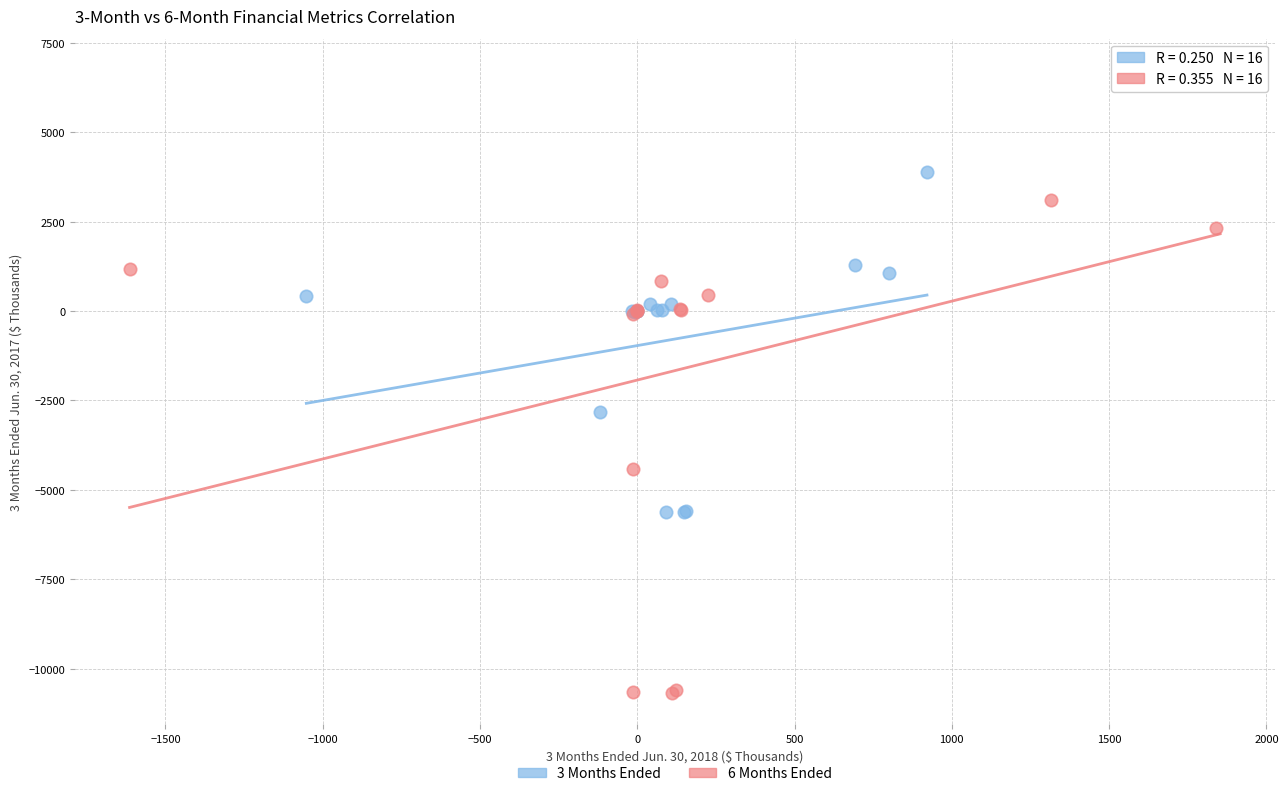

Which series reaches the minimum Y coordinate?

6 Months Ended